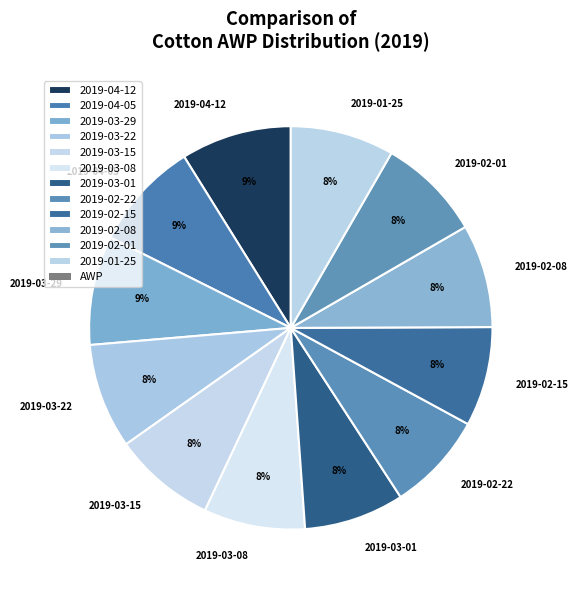

Does any single category account for the majority?

No